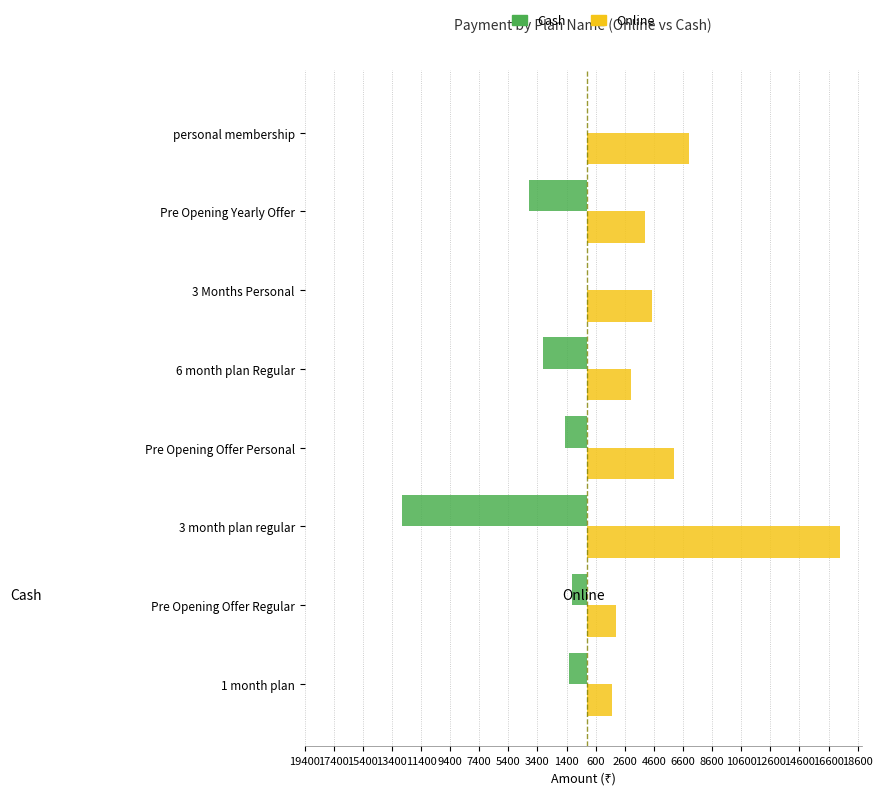

What are all the series names shown in the legend?

Cash, Online